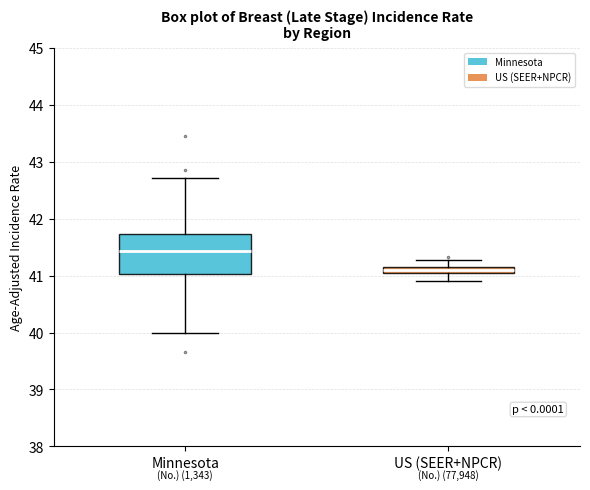

Where does the lower whisker of the box for US (SEER+NPCR) end on the y-axis? The values are not printed on the chart, so give them approximately, as read against the axis.

40.9